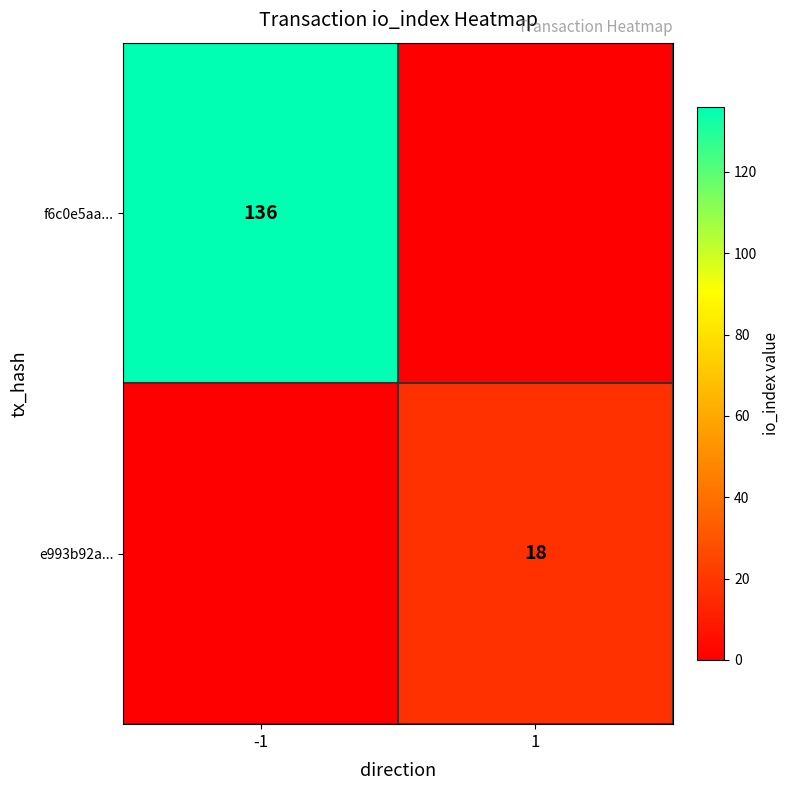

Is the value of f6c0e5aa... at -1 greater than the value of e993b92a... at 1?

Yes